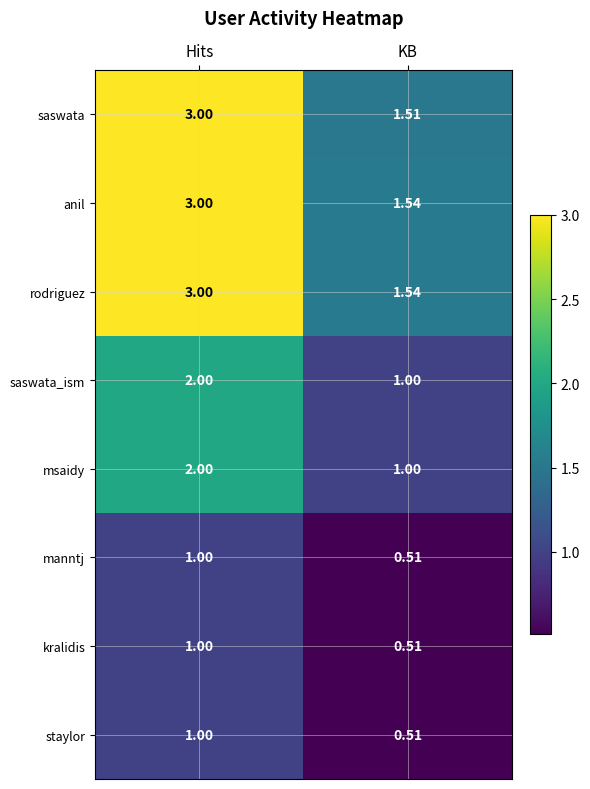

Where is kralidis nearest to the value 0?

KB